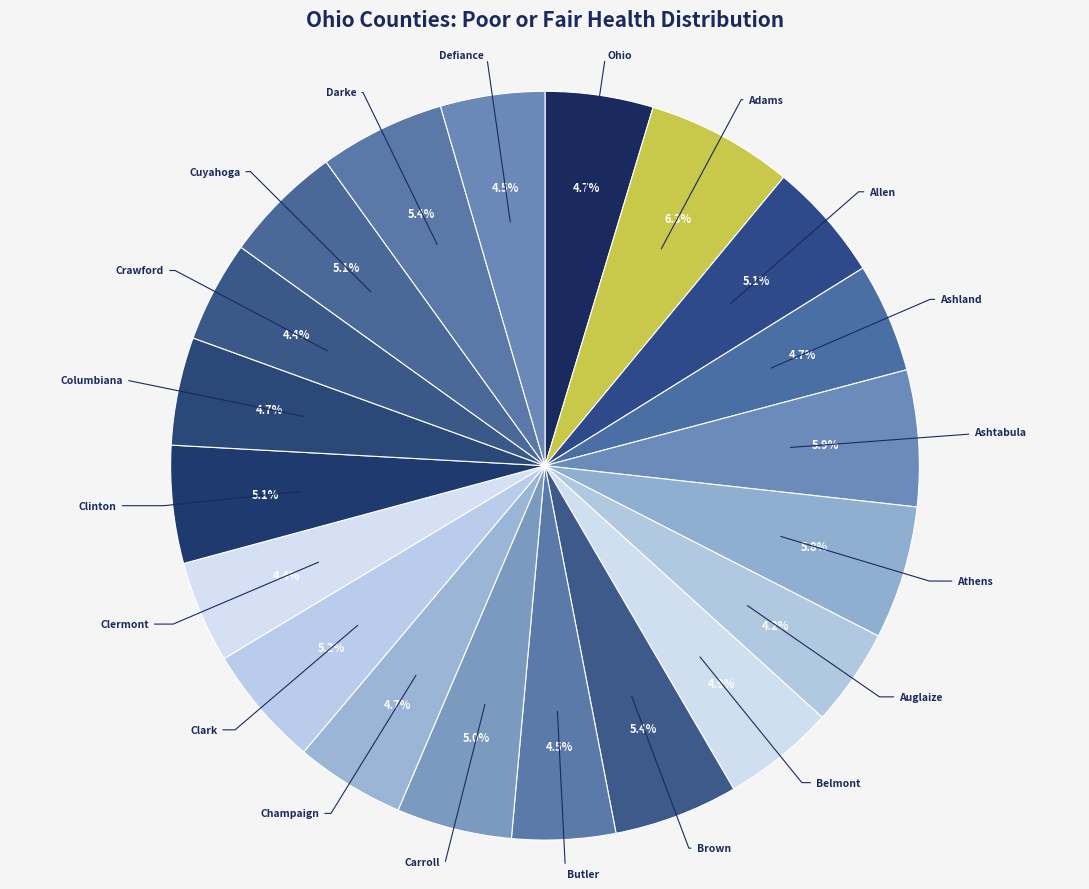

Rank the categories by value from lowest to highest.

Auglaize, Crawford, Clermont, Butler, Defiance, Ohio, Columbiana, Ashland, Champaign, Belmont, Carroll, Clinton, Allen, Cuyahoga, Clark, Brown, Darke, Athens, Ashtabula, Adams